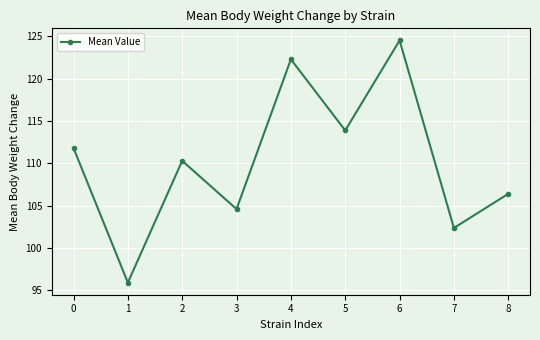

True or false: the data shows 164.2 at 3.

False